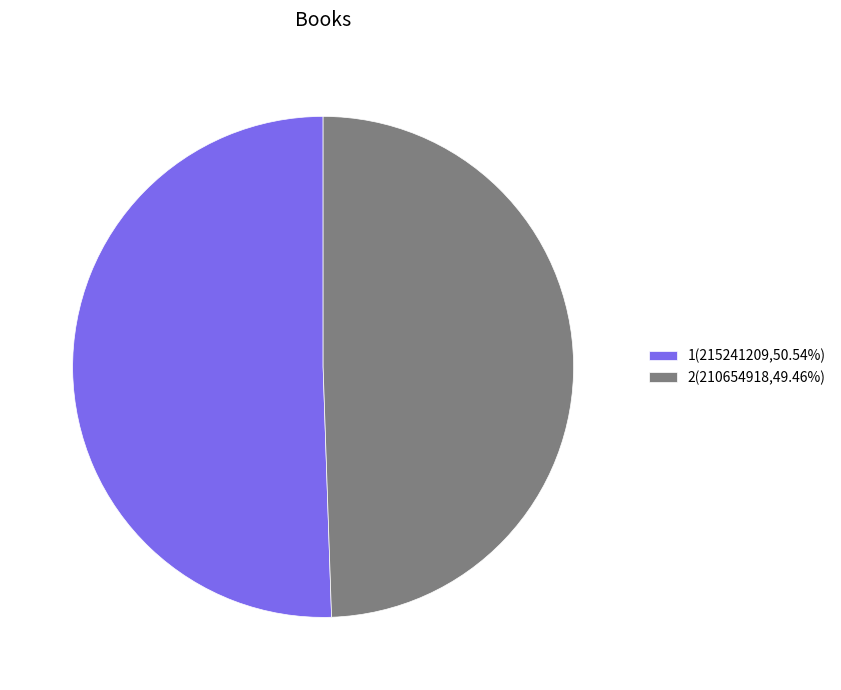

Which category accounts for the majority?

1